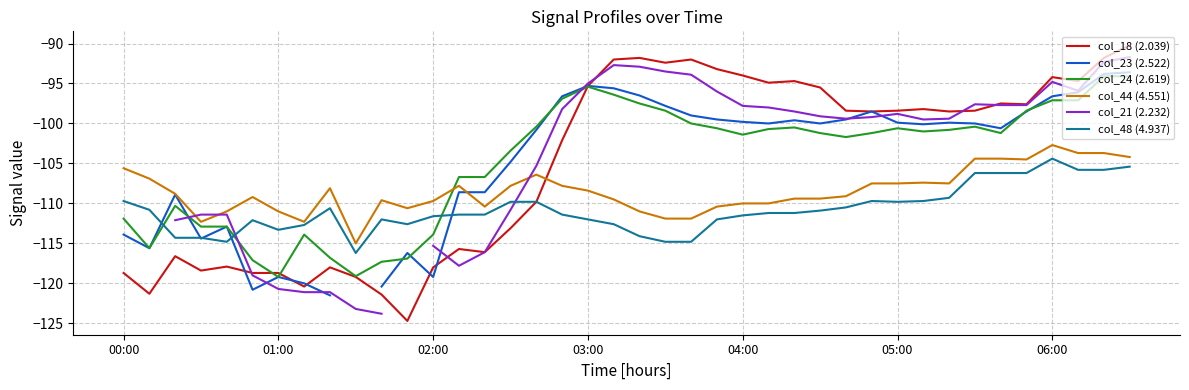

What is the maximum value for col_24 (2.619)?

-94.1